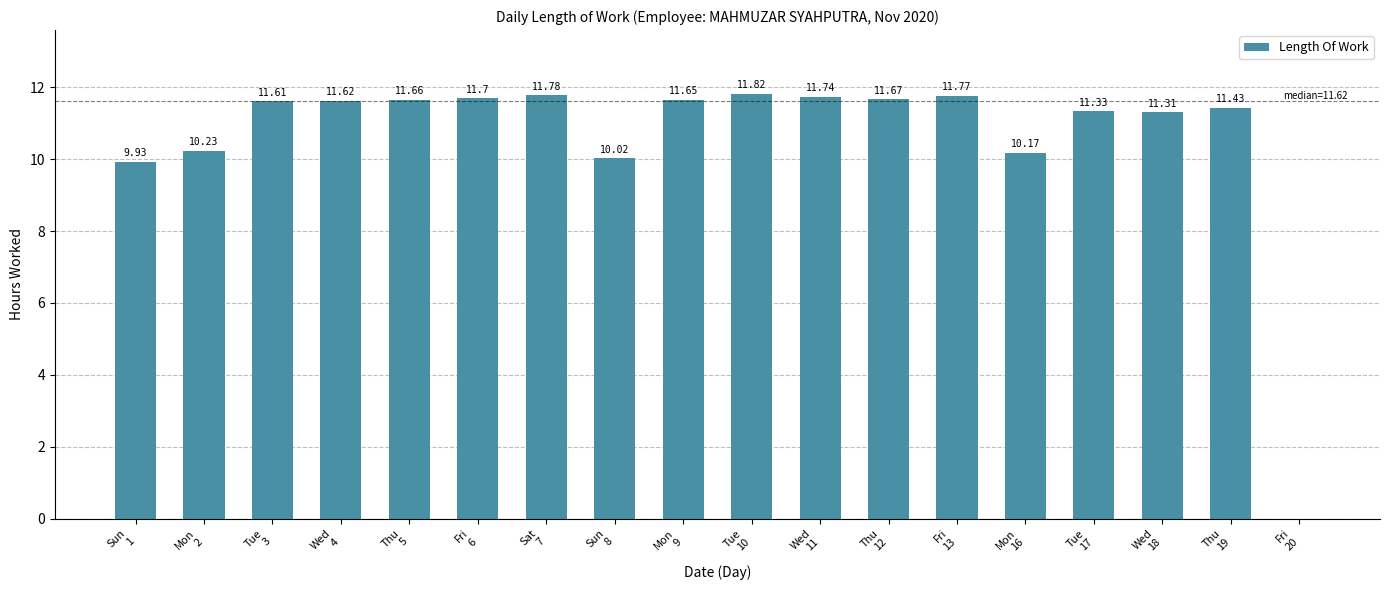

What is the sum of all values?

191.4